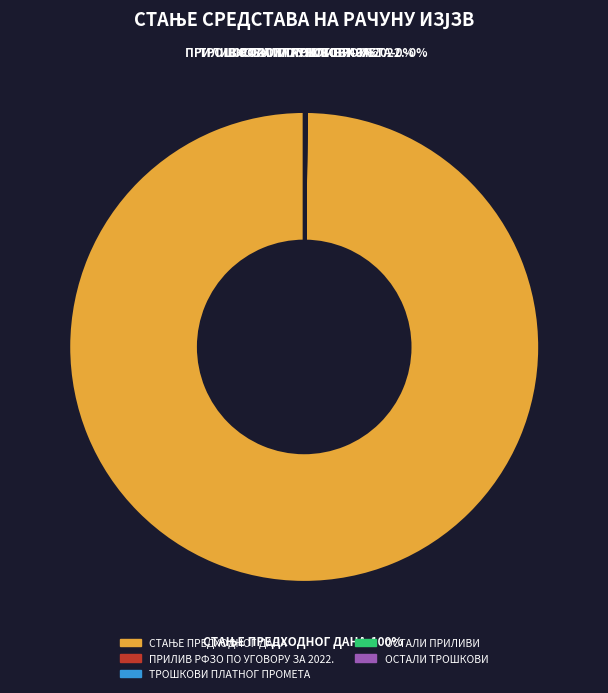

Is it true that ТРОШКОВИ ПЛАТНОГ ПРОМЕТА is 9% of the pie?

False